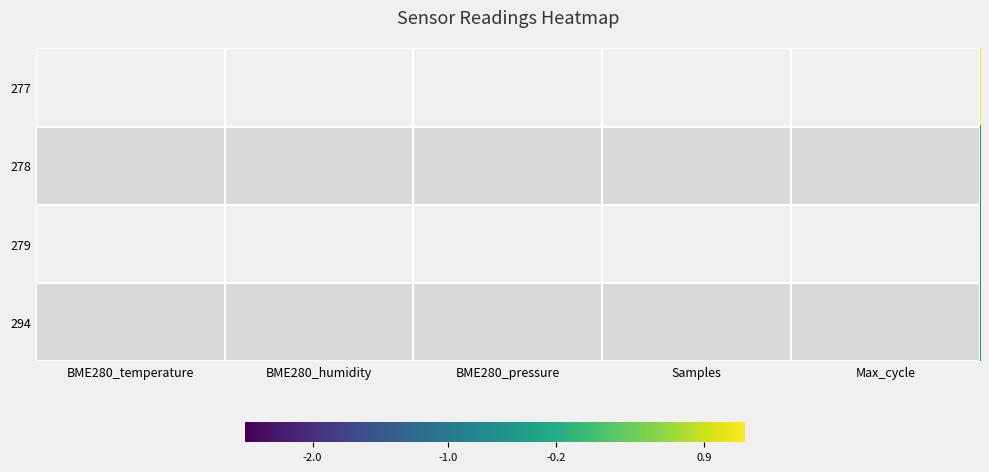

At how many categories does at least one series exceed 1?

3